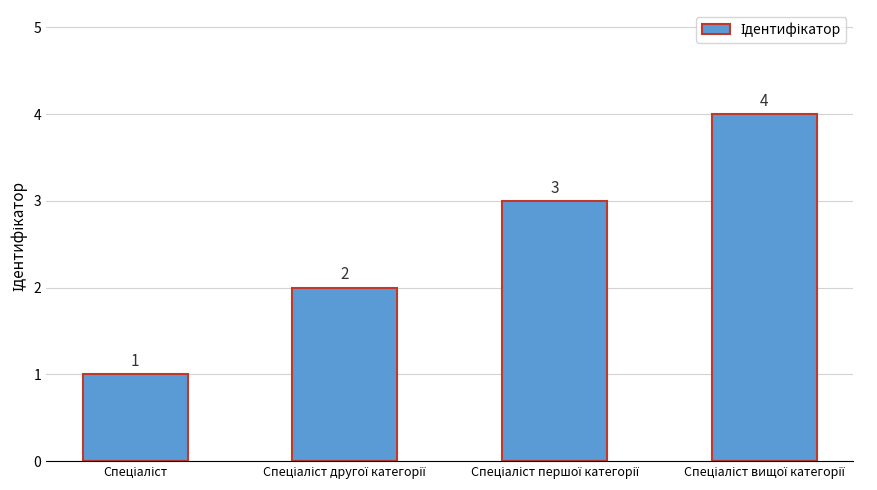

How many values are between 2 and 4?

3